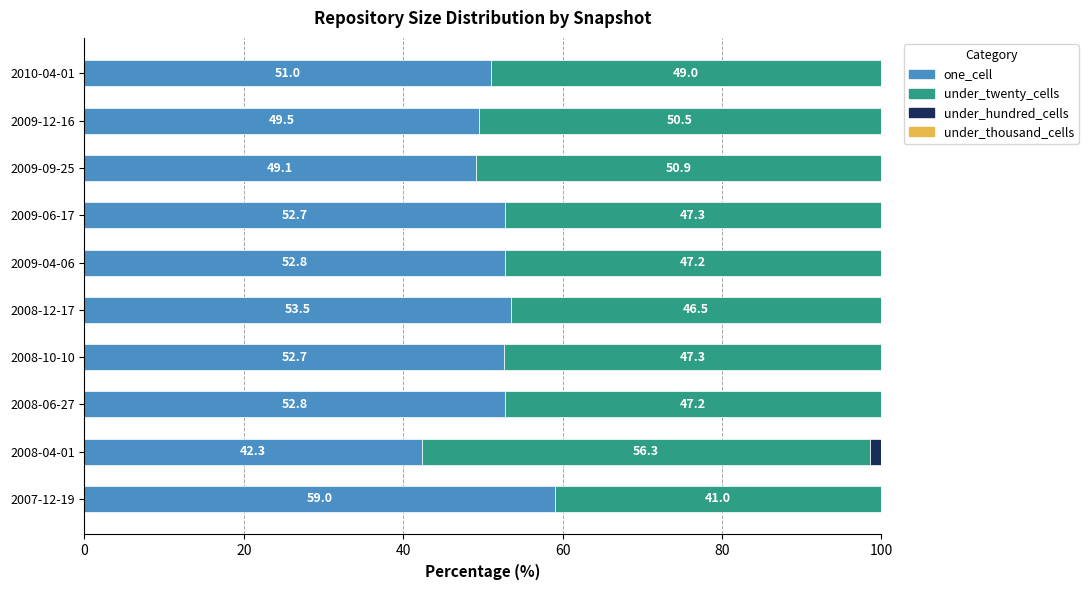

The one_cell series shows 77.4 at 2009-09-25. True or false?

False